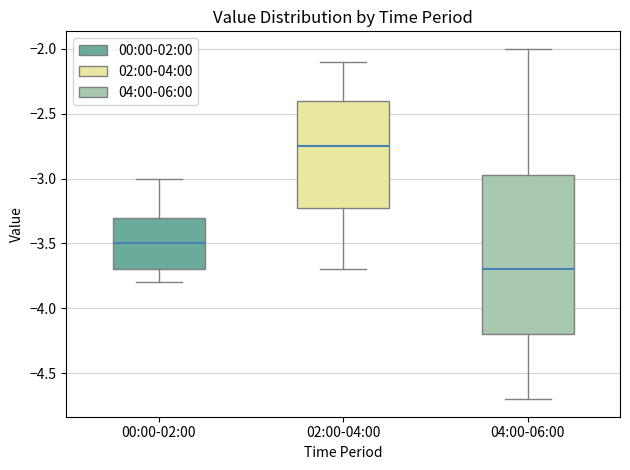

Which box has the lowest median line?

04:00-06:00